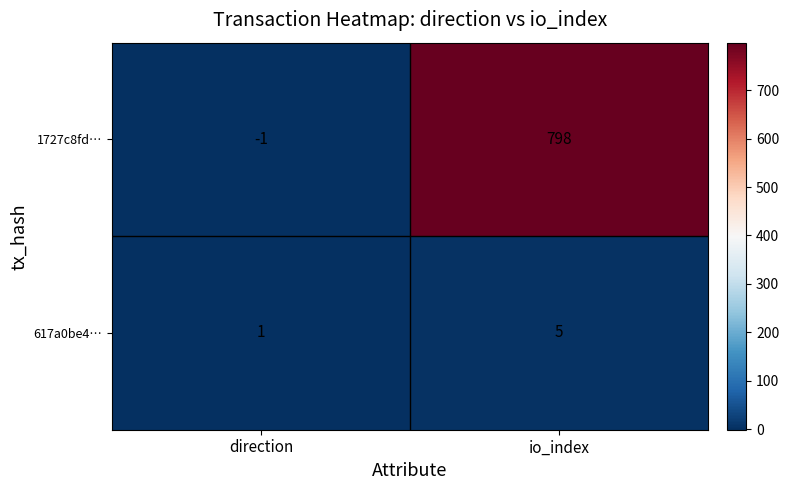

At which label is 617a0be4… closest to 3?

direction